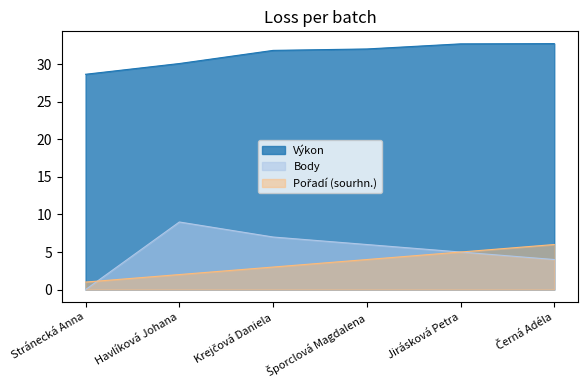

What is the sum of the Body values at Jirásková Petra and Šporclová Magdalena?

11.0